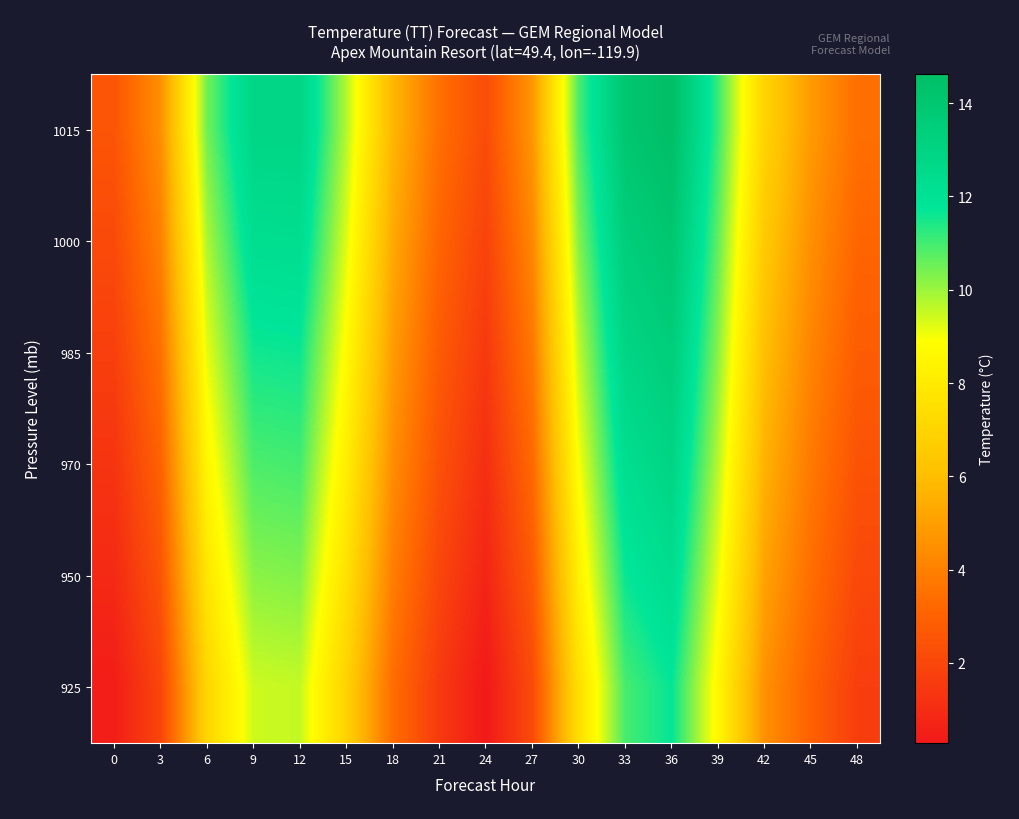

What is the total value across all series at 0?

9.0